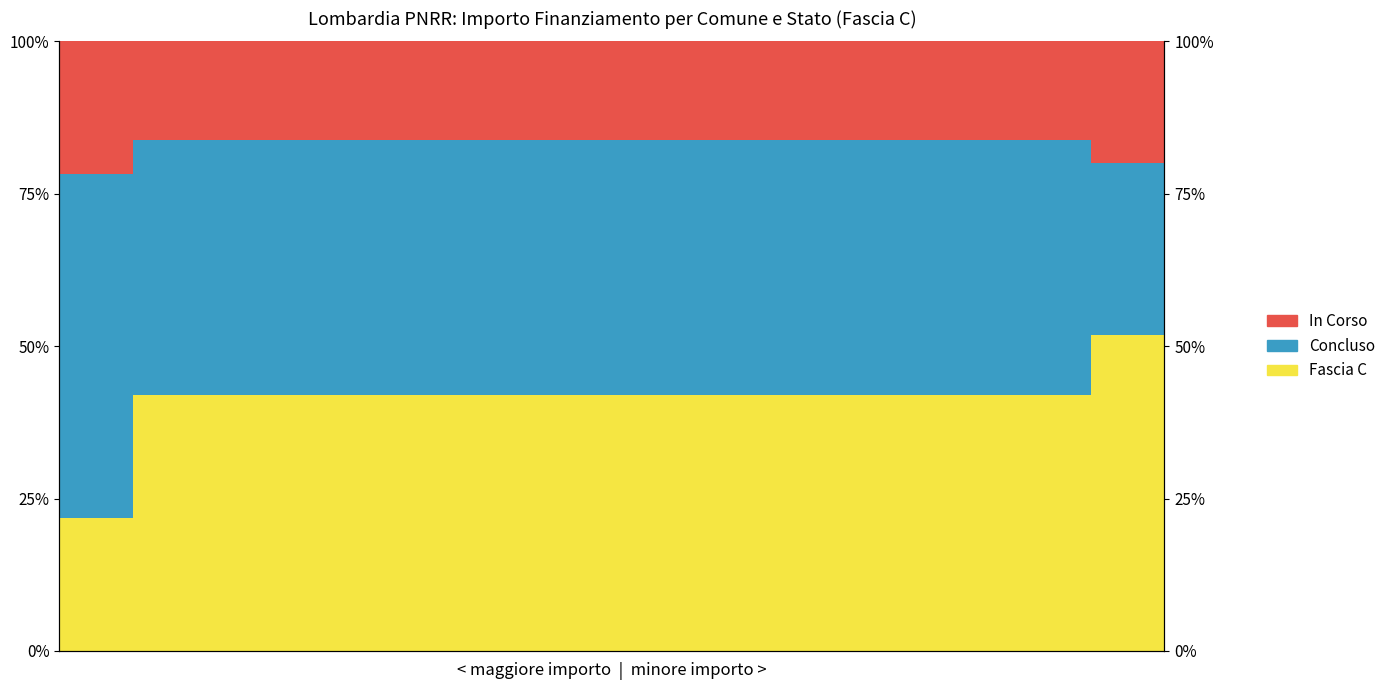

Between 13 and 0, which is larger?

13